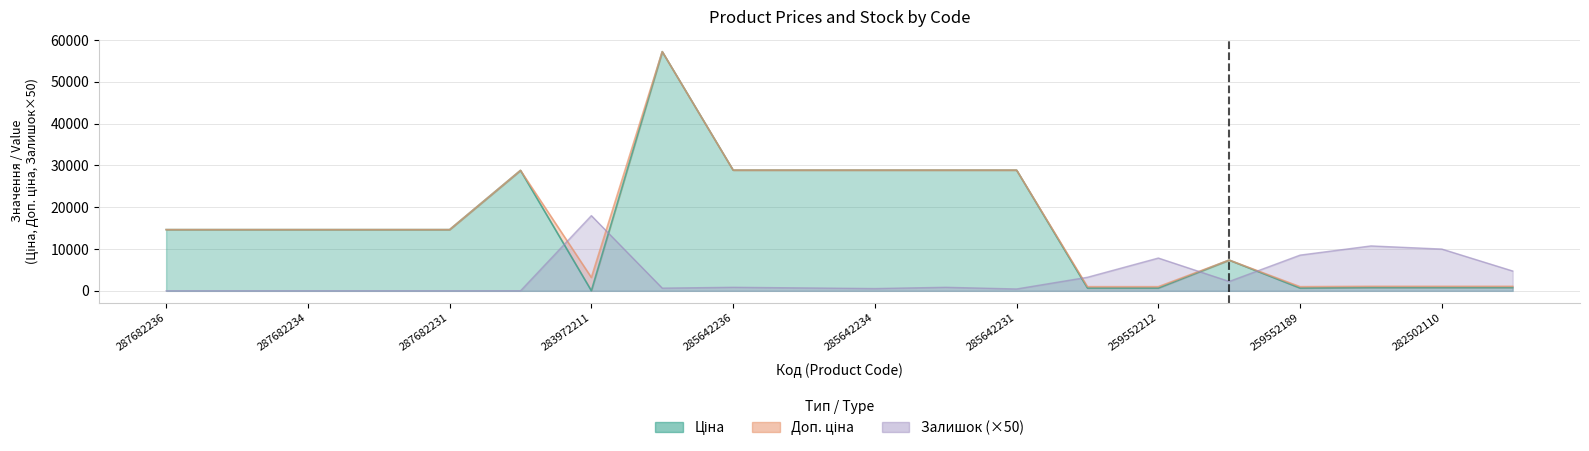

What is the total value across all series at 259552189?

10214.9